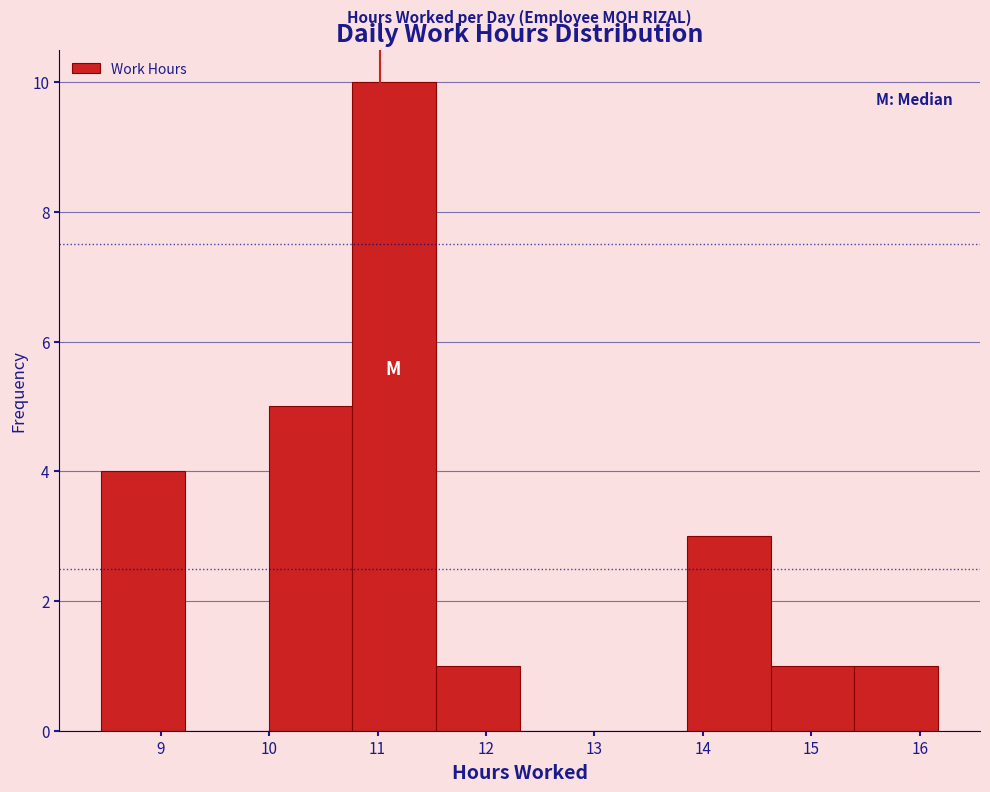

Reading left to right, list every bar in this chart as the range it spans on the x-axis followed by its height. Neither the bar edges nor the heights are printed on the chart, so give them approximately, as read against the axes.

8.5 to 9.2: 4
9.2 to 10.0: 0
10.0 to 10.8: 5
10.8 to 11.5: 10
11.5 to 12.3: 1
12.3 to 13.1: 0
13.1 to 13.9: 0
13.9 to 14.6: 3
14.6 to 15.4: 1
15.4 to 16.2: 1